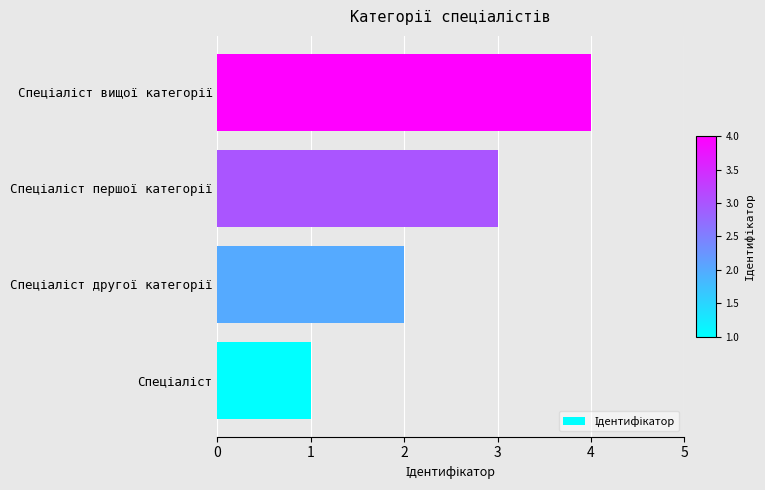

What is the sum of all values?

10